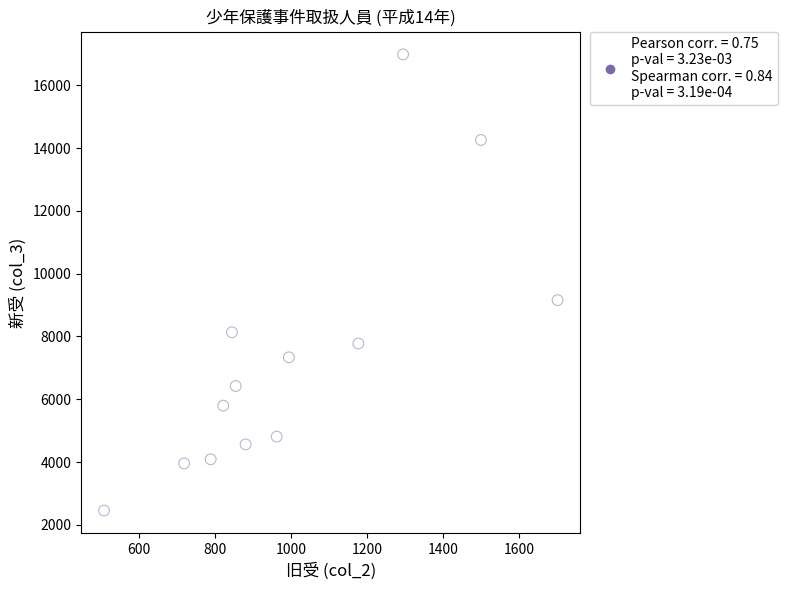

What is the range of Y values (max minus min)?

14531